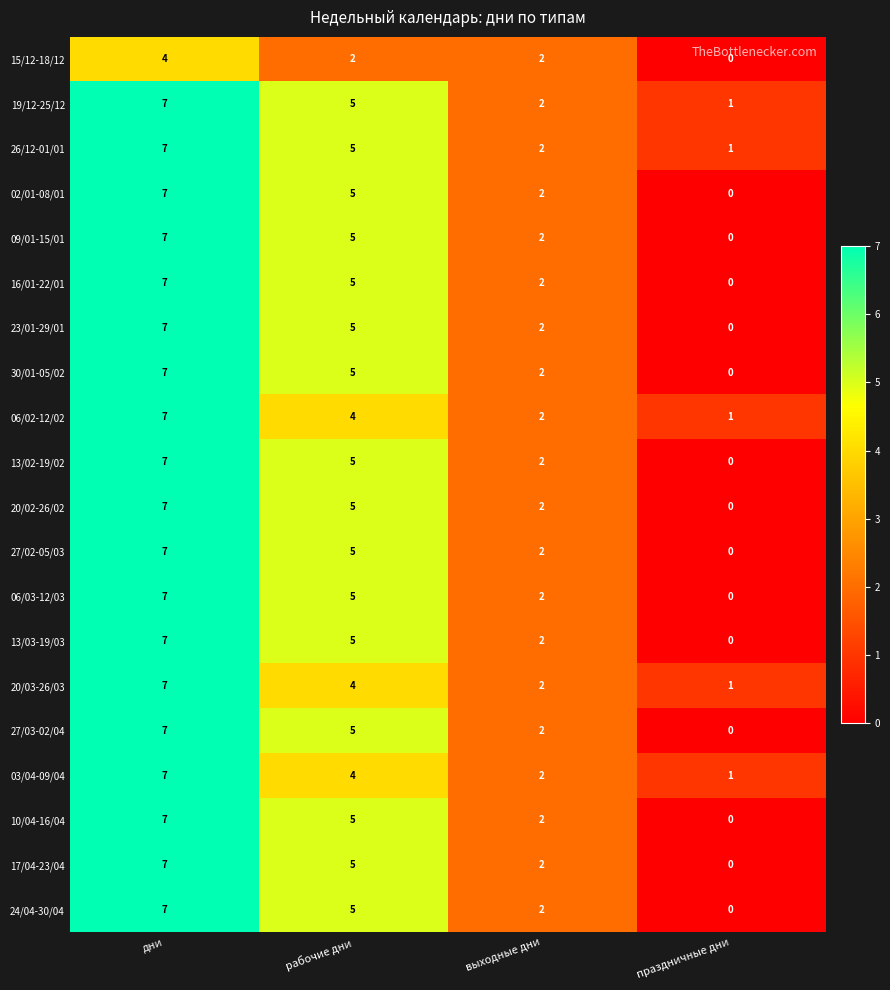

What is the average value of the 16/01-22/01 series?

4